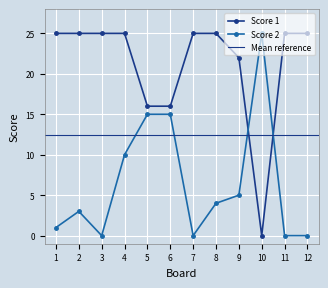

Reading left to right, transcribe all the data shown in this chart.

Score 1: 25	25	25	25	16	16	25	25	22	0	25	25
Score 2: 1	3	0	10	15	15	0	4	5	25	0	0